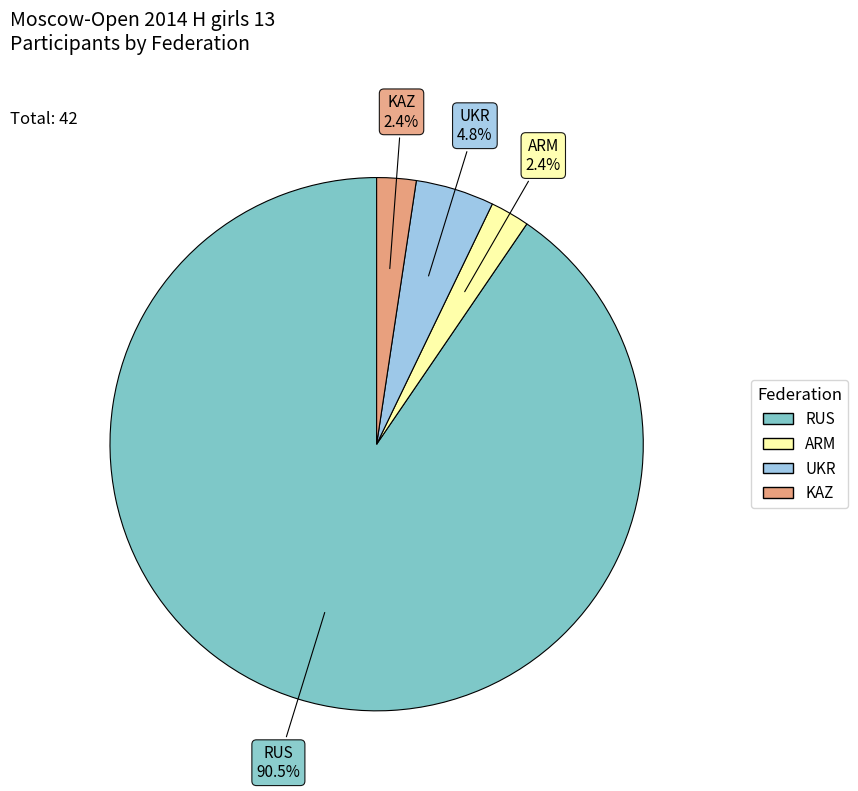

To the nearest percent, what is the difference between the largest and smallest slice percentages?

88%